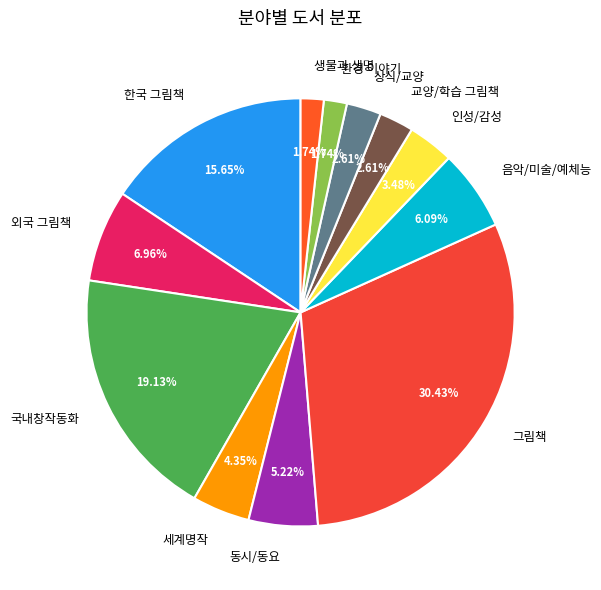

What is the total percentage of 상식/교양 and 그림책?

33.0%